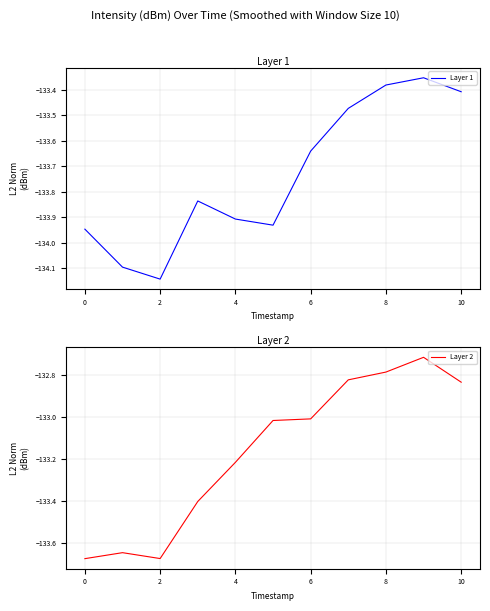

What is the average value of the Layer 2 series?

-133.2